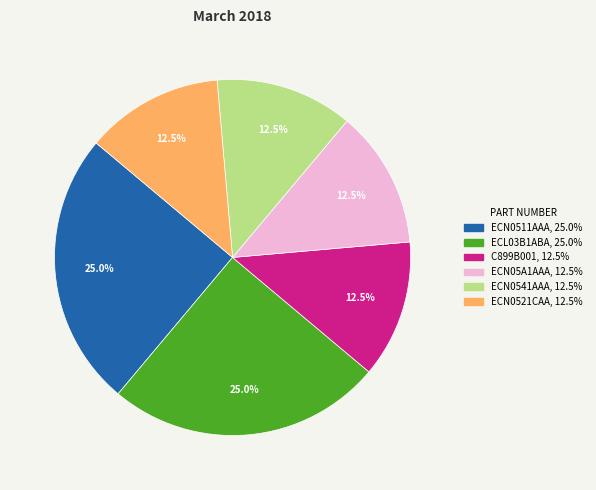

How many slices are in this pie chart?

6